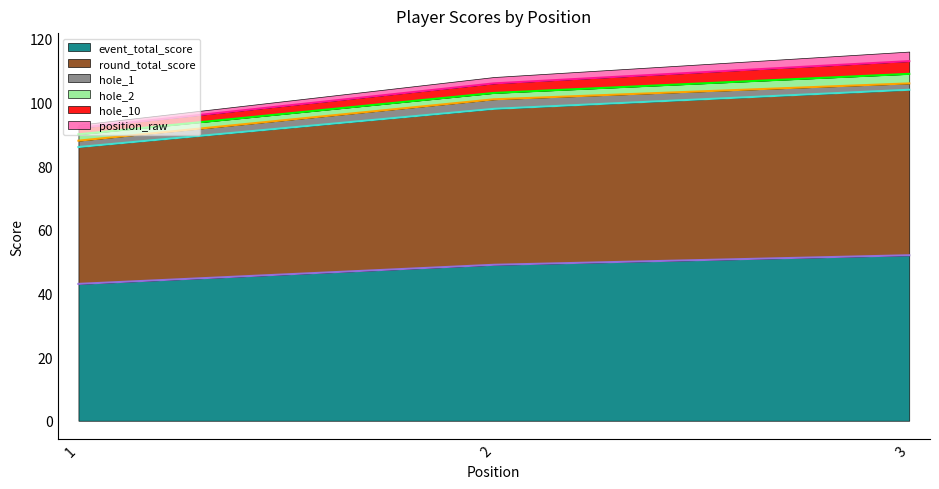

Does the chart display data point markers on the line(s)?

No